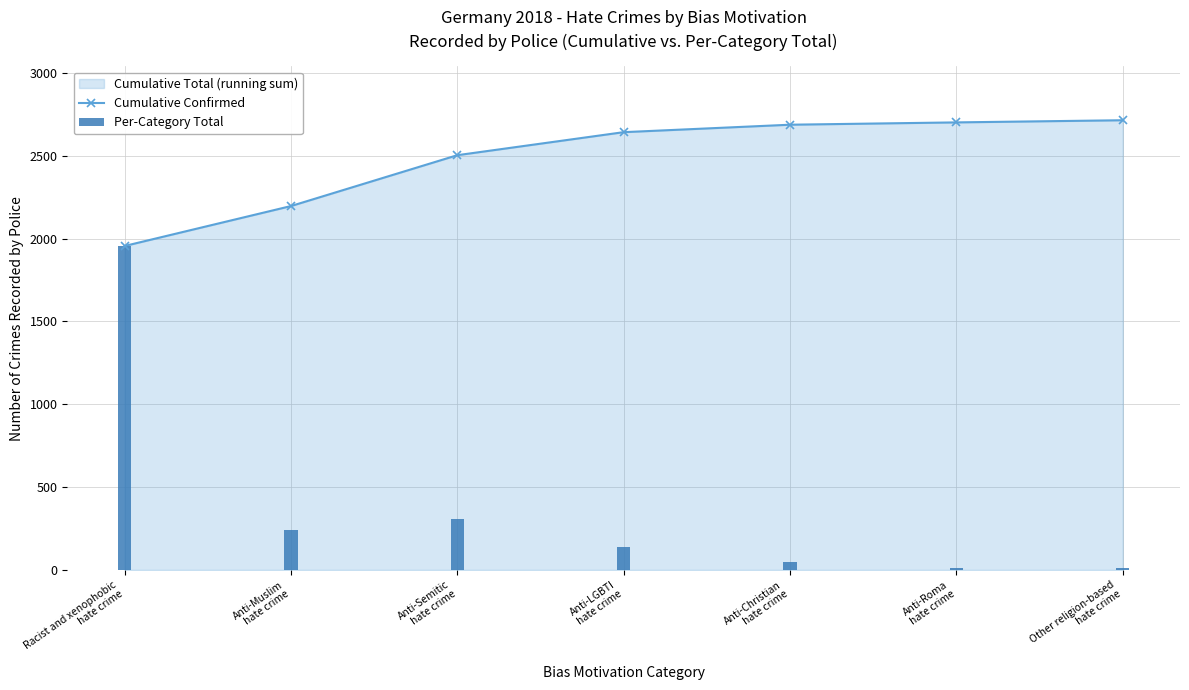

What position from the left is Anti-Christian
hate crime?

5